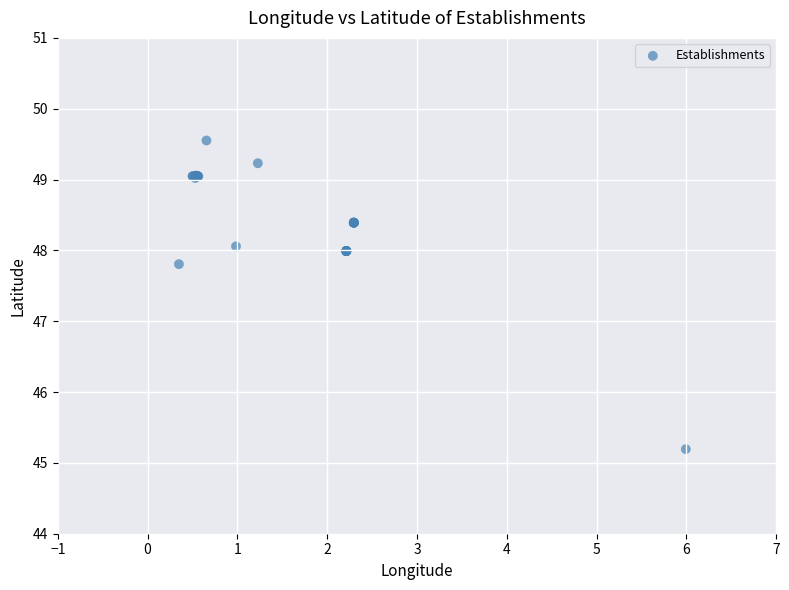

What Y value in the scatter plot is closest to 47?

47.8